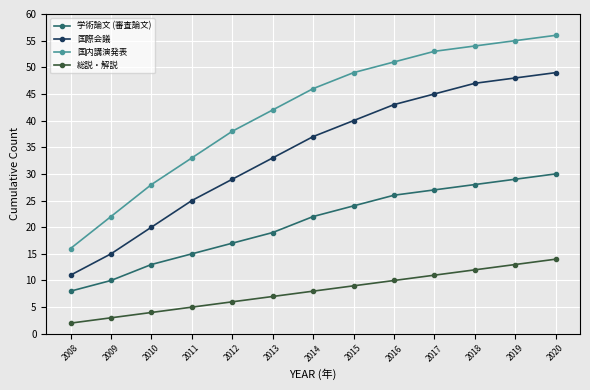

True or false: 国内講演発表 has more than 2 interior local peaks.

False